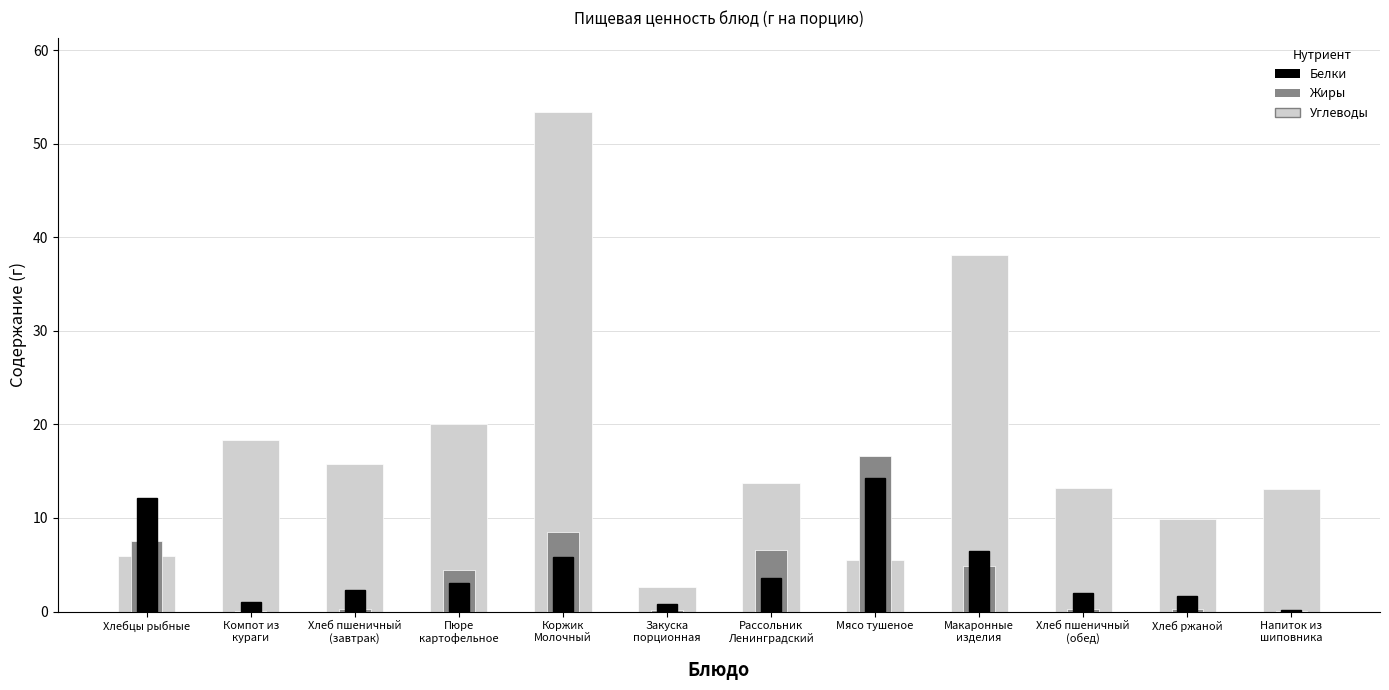

Between Напиток из
шиповника and Макаронные
изделия, which is larger?

Макаронные
изделия